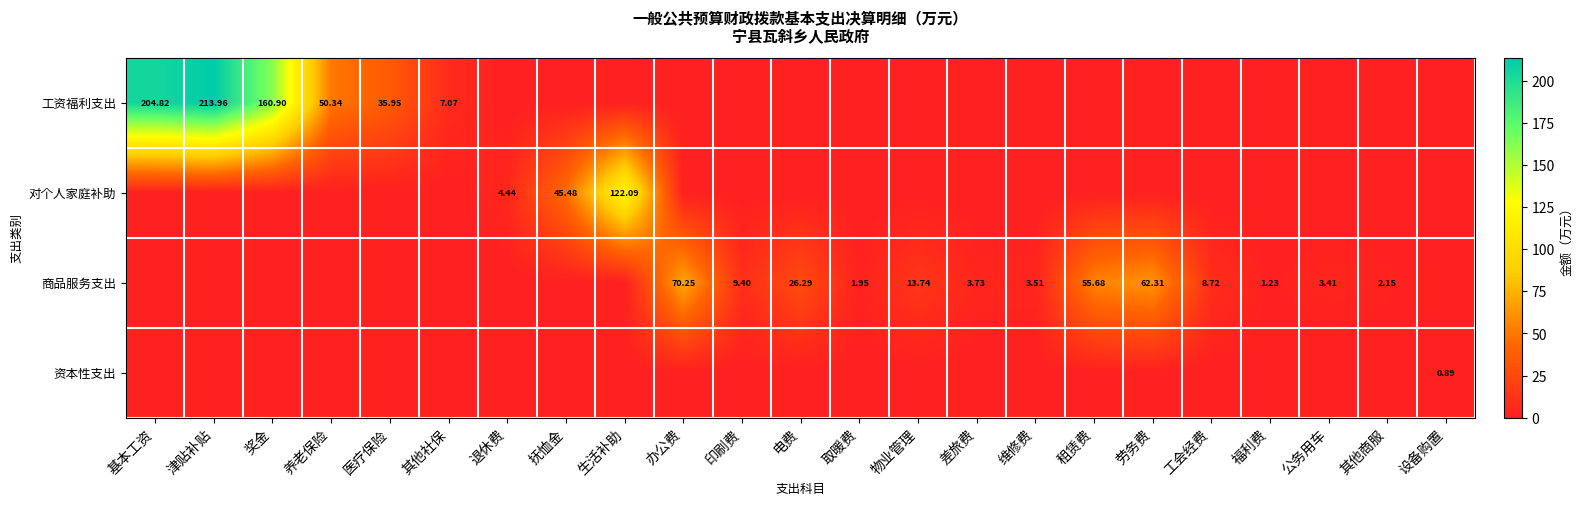

How many distinct data groups are displayed?

4